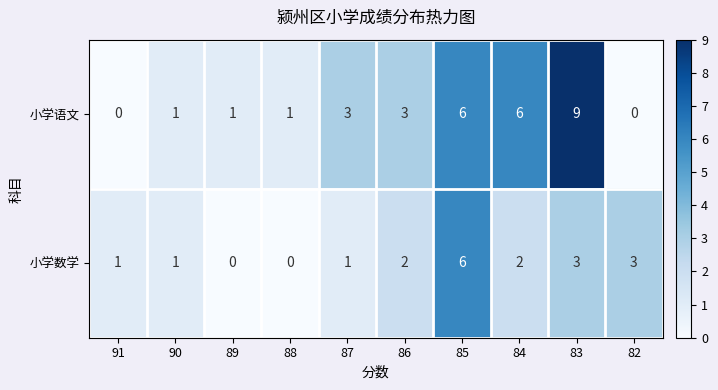

Which series has the largest range (max minus min)?

小学语文